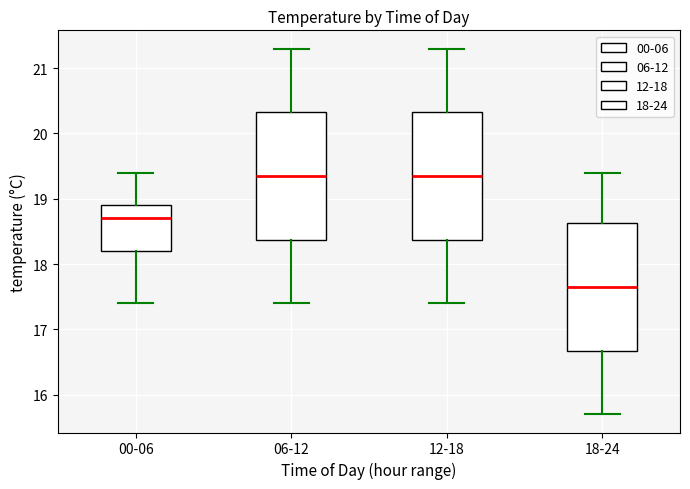

Reading left to right, read every box against the y-axis: the position of its median line, the range the box covers, and the ends of its whiskers. The values are not printed on the chart, so give them approximately, as read against the axis.

00-06: median 18.7, box 18.2 to 18.9, whiskers 17.4 to 19.4
06-12: median 19.4, box 18.4 to 20.3, whiskers 17.4 to 21.3
12-18: median 19.4, box 18.4 to 20.3, whiskers 17.4 to 21.3
18-24: median 17.7, box 16.7 to 18.6, whiskers 15.7 to 19.4